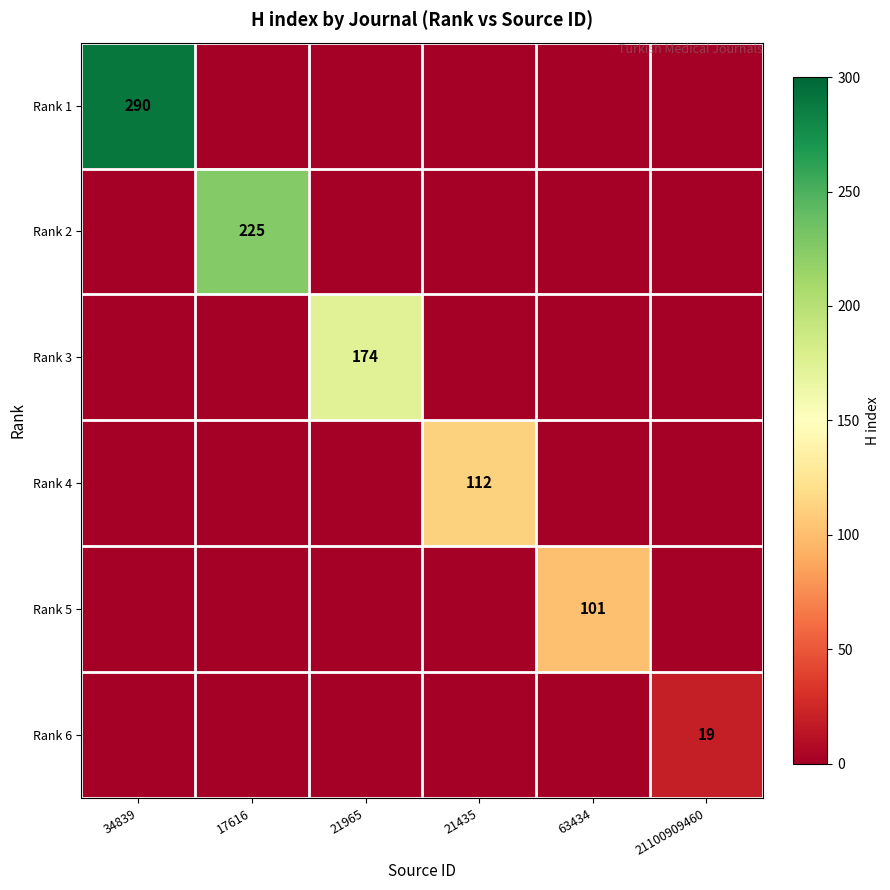

What is the greatest value displayed?

290